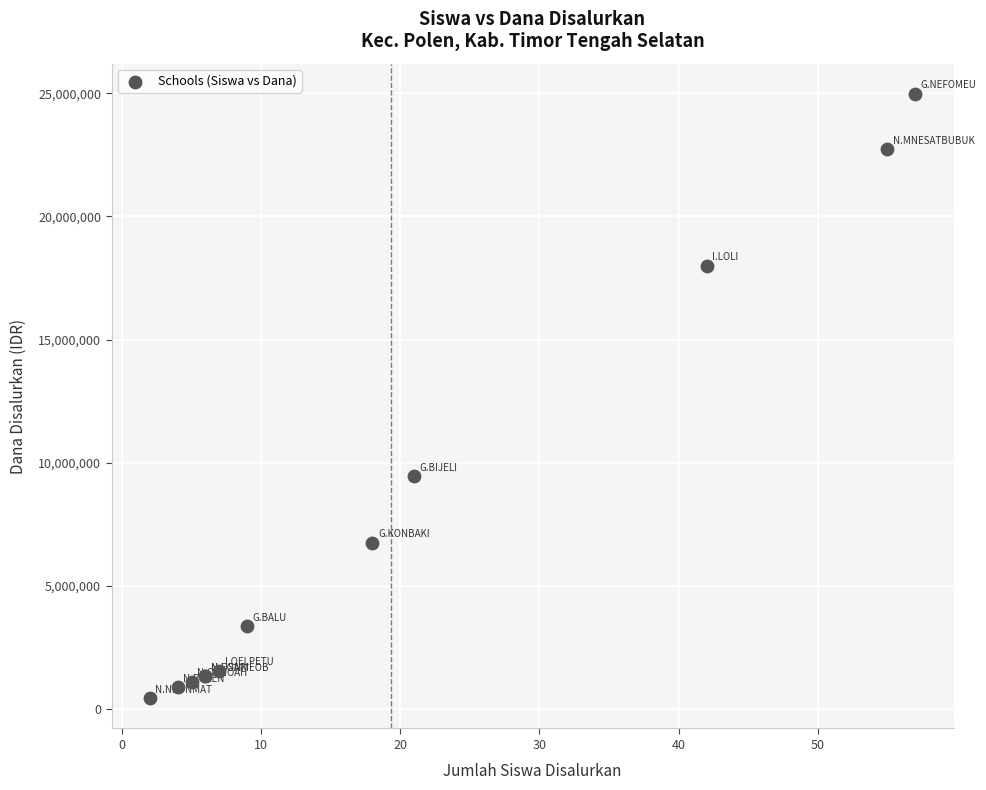

What Y value in the scatter plot is closest to 12712500?

9450000